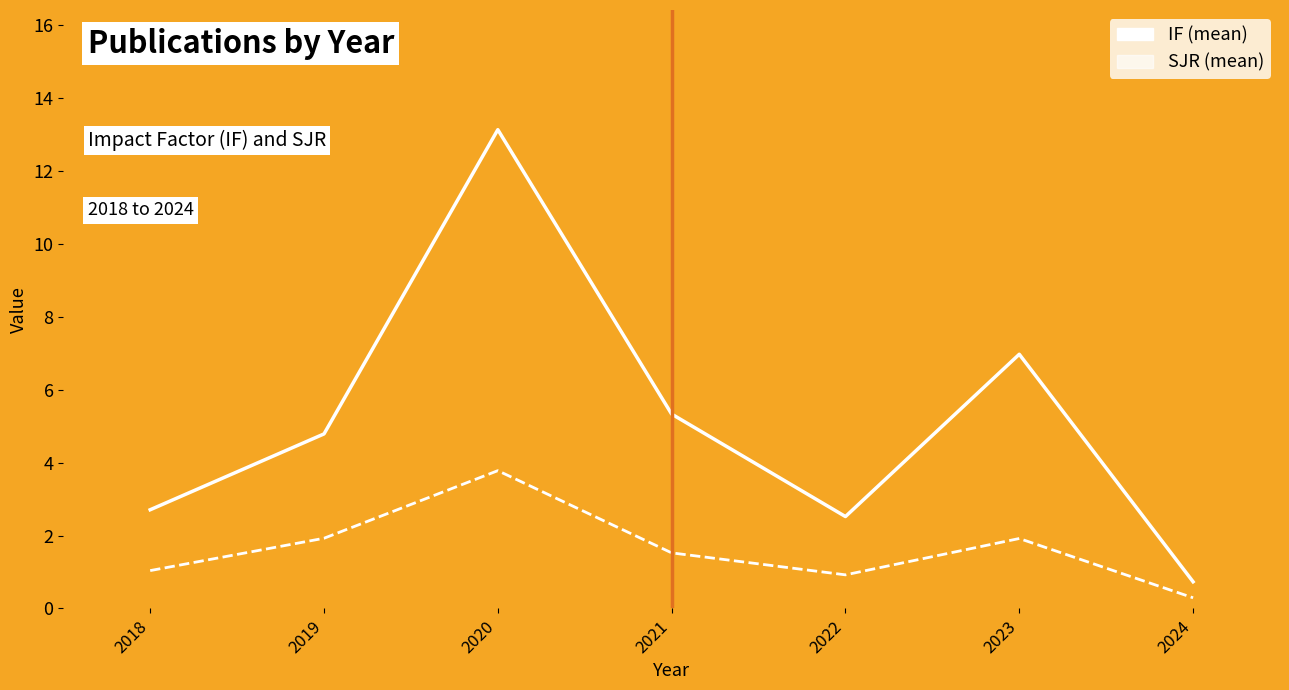

Which label corresponds to the smallest value in the chart?

2024